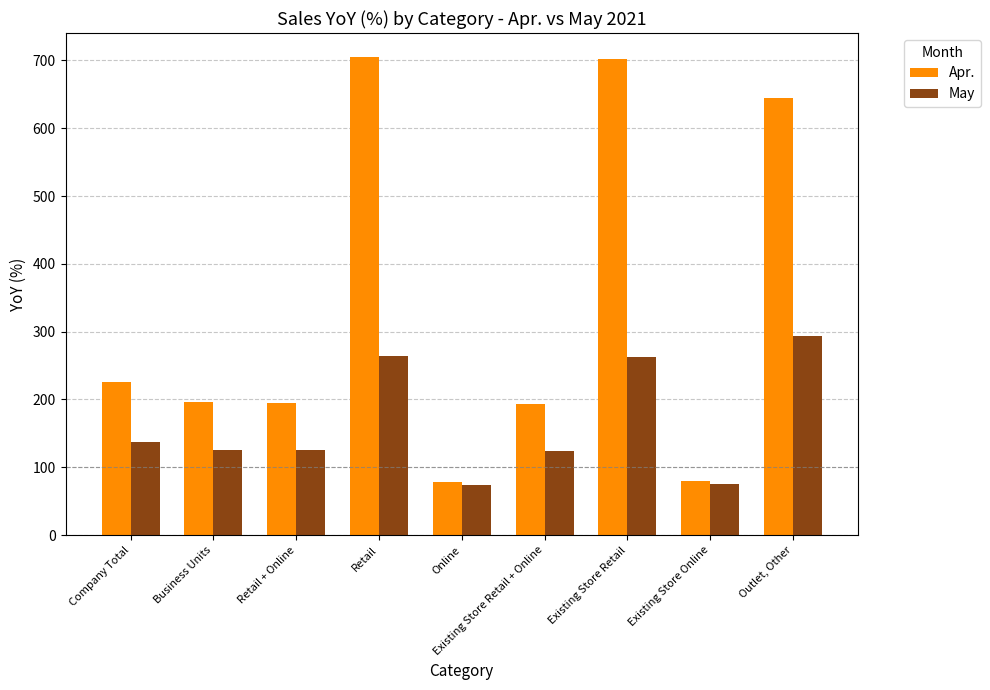

Where is Apr. nearest to the value 391?

Company Total